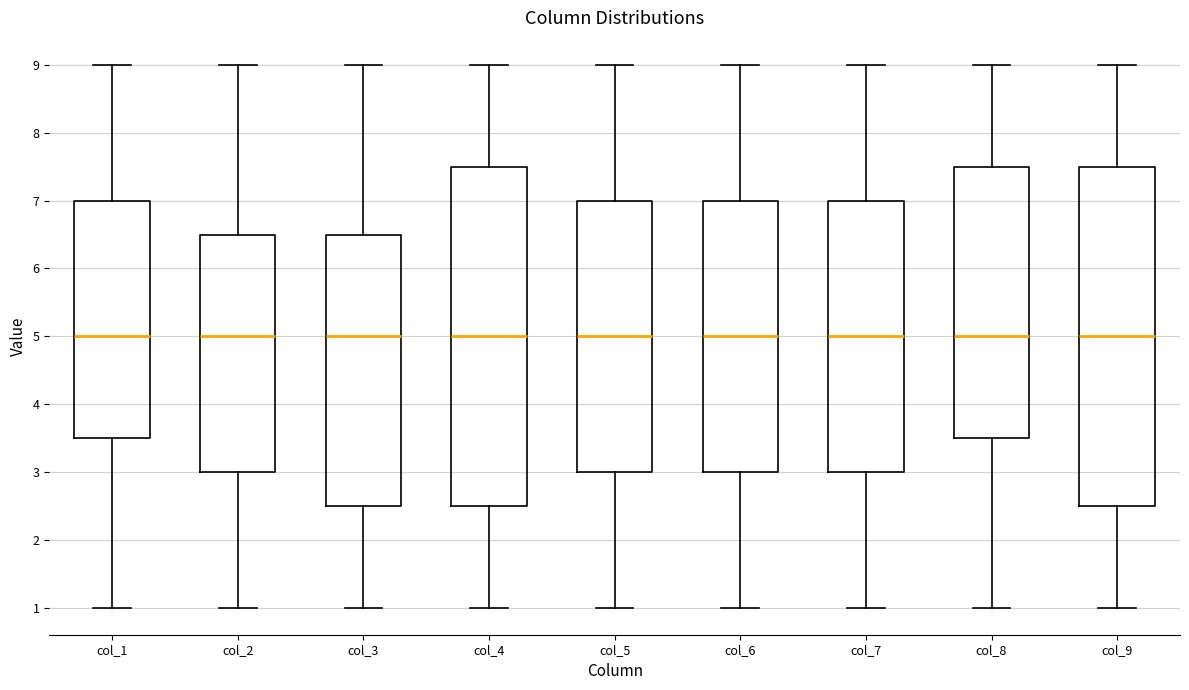

Reading left to right, transcribe this box plot: for each box, give where its median line is, the range the box spans, and where its two whiskers end, as read against the y-axis. The values are not printed on the chart, so give them approximately, as read against the axis.

col_1: median 5.0, box 3.5 to 7.0, whiskers 1.0 to 9.0
col_2: median 5.0, box 3.0 to 6.5, whiskers 1.0 to 9.0
col_3: median 5.0, box 2.5 to 6.5, whiskers 1.0 to 9.0
col_4: median 5.0, box 2.5 to 7.5, whiskers 1.0 to 9.0
col_5: median 5.0, box 3.0 to 7.0, whiskers 1.0 to 9.0
col_6: median 5.0, box 3.0 to 7.0, whiskers 1.0 to 9.0
col_7: median 5.0, box 3.0 to 7.0, whiskers 1.0 to 9.0
col_8: median 5.0, box 3.5 to 7.5, whiskers 1.0 to 9.0
col_9: median 5.0, box 2.5 to 7.5, whiskers 1.0 to 9.0